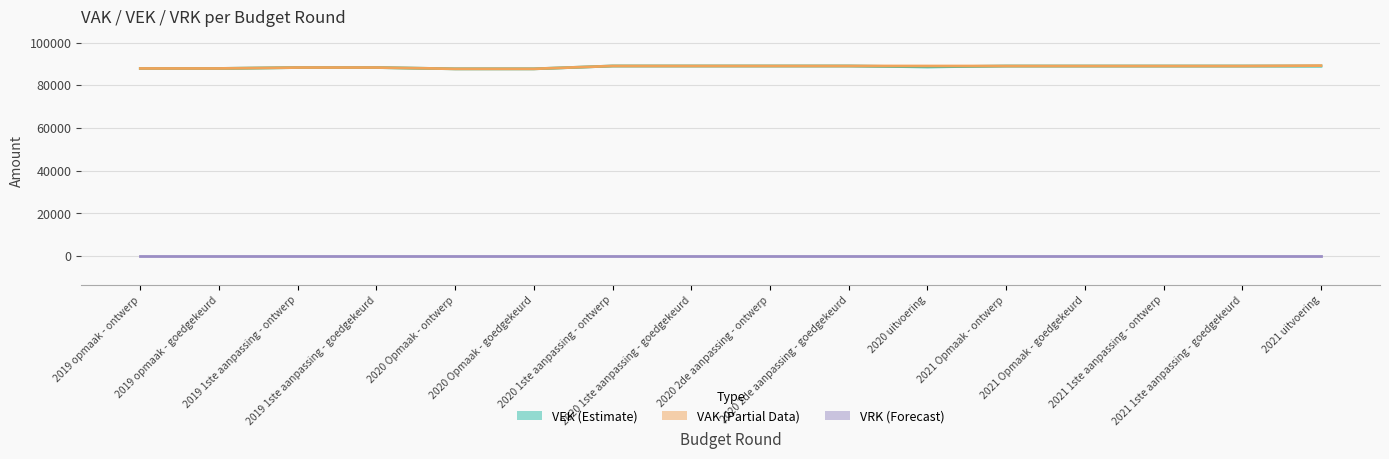

At which category is the sum across all series the highest?

2021 uitvoering